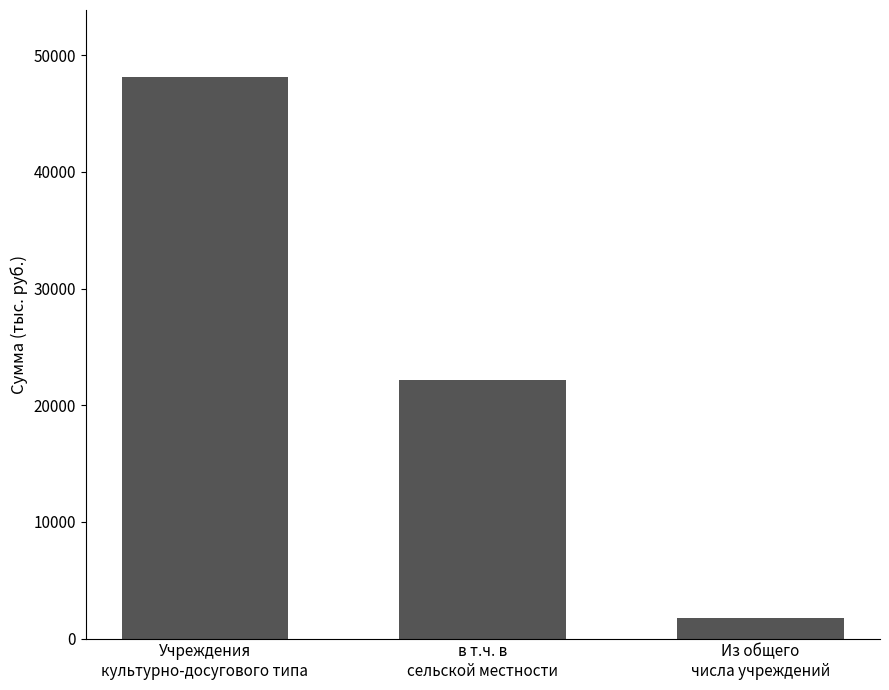

Rank the categories by value from highest to lowest.

Учреждения
культурно-досугового типа, в т.ч. в
сельской местности, Из общего
числа учреждений